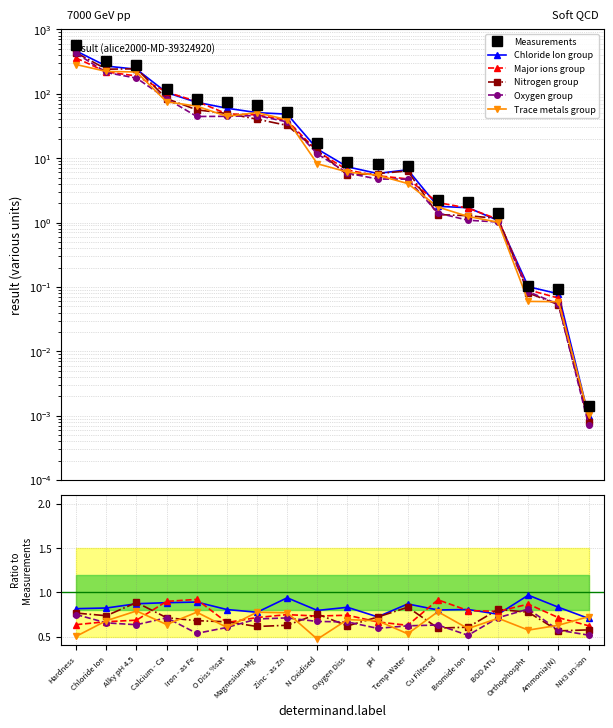

True or false: Chloride Ion group has a value of 0.8 at Bromide Ion.

True